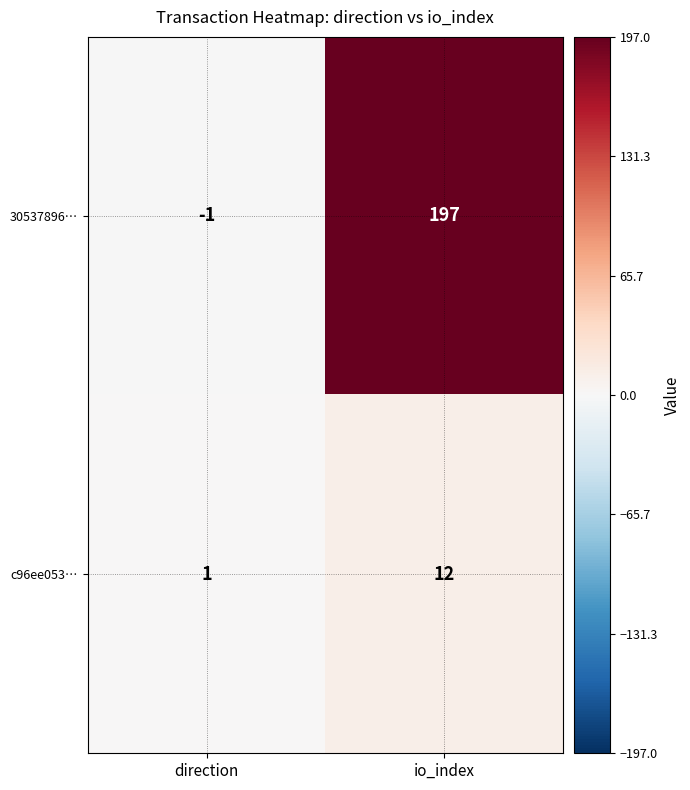

What is the spread (max minus min) of values at io_index?

185